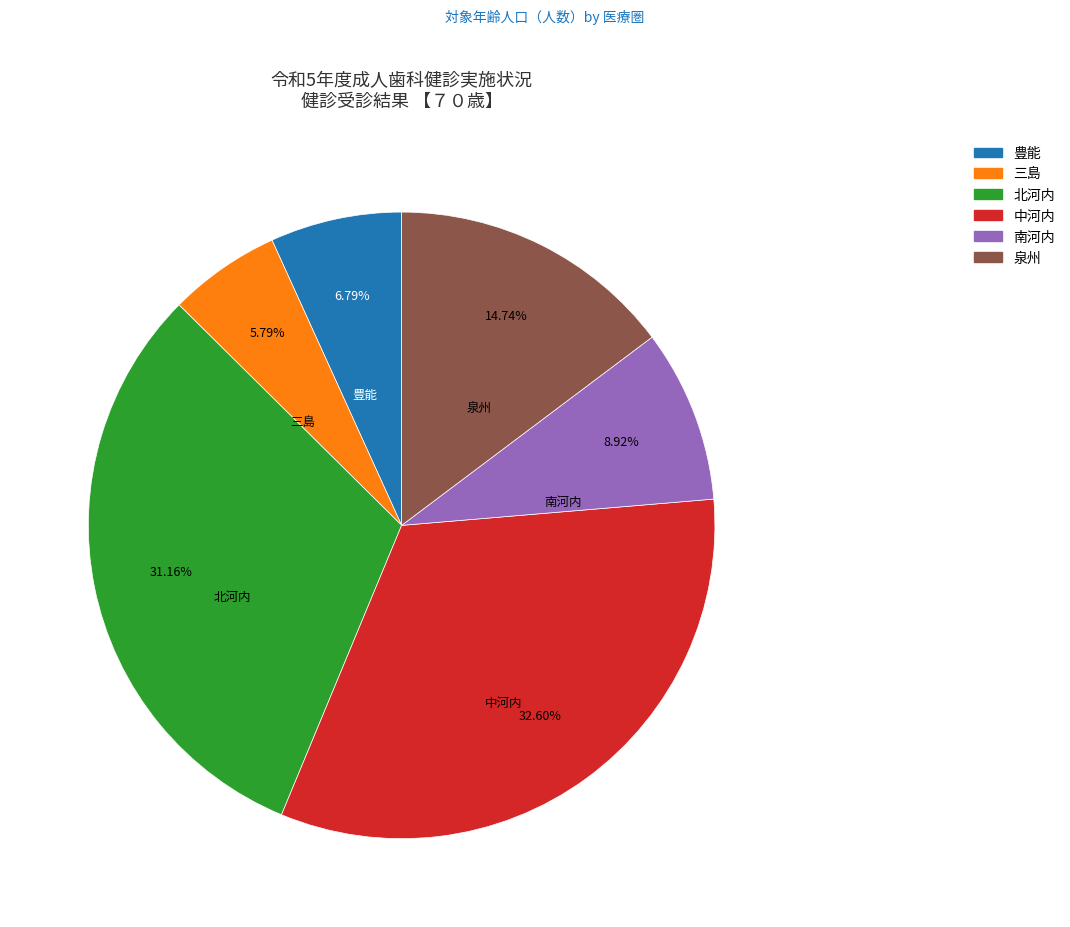

To the nearest percent, what portion does 中河内 represent?

33%